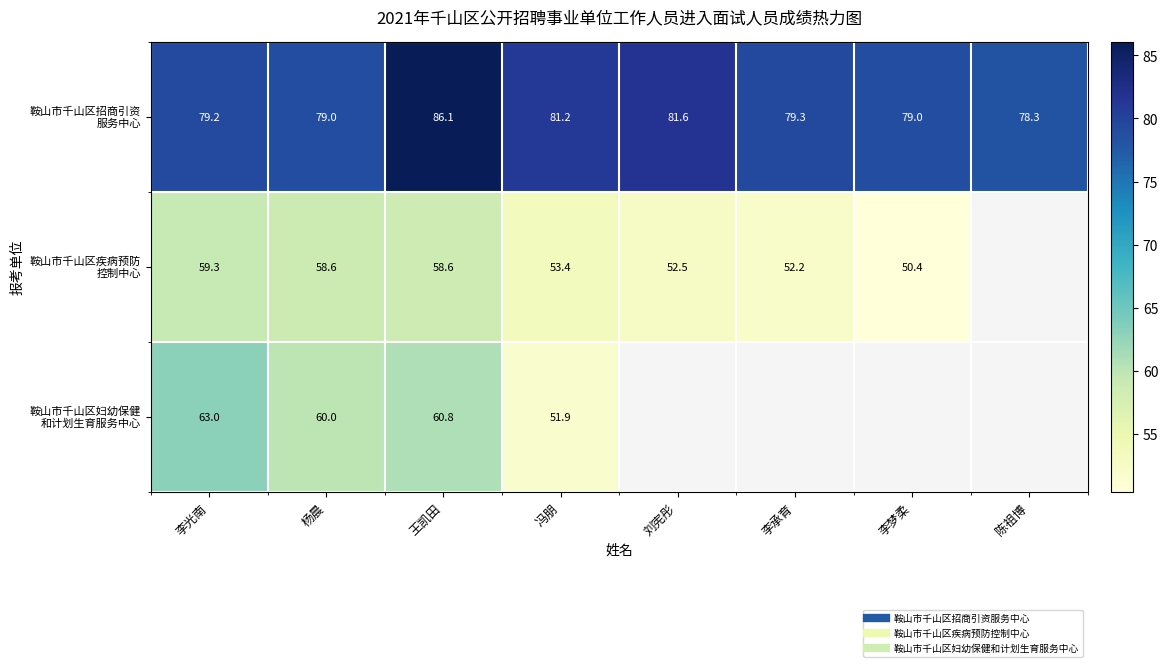

What is the difference between the 鞍山市千山区妇幼保健 和计划生育服务中心 values at 李光南 and 陈祖博?

63.0